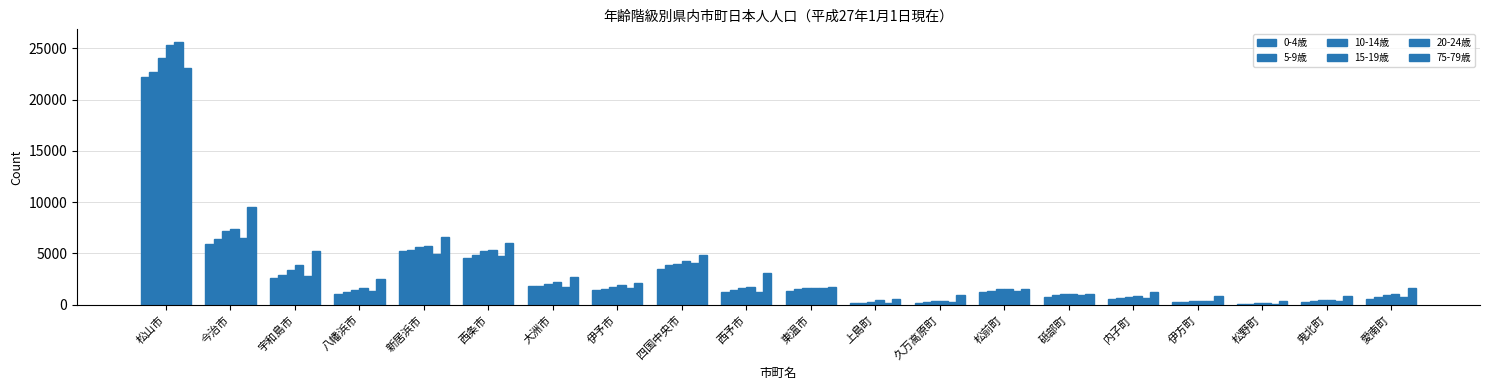

What position from the left is 新居浜市?

5